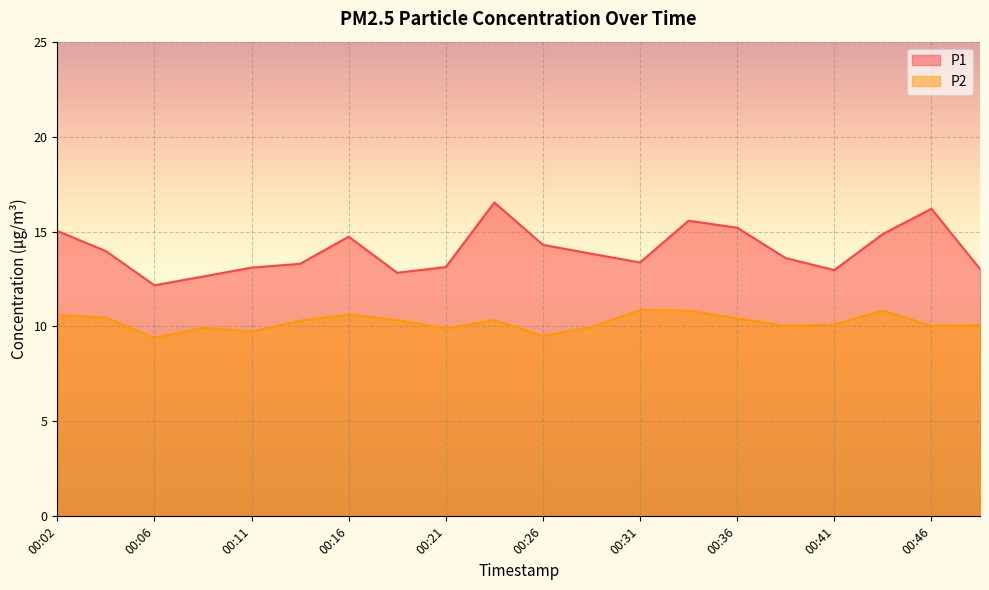

Between 00:14 and 00:19, which series saw the biggest shift?

P1